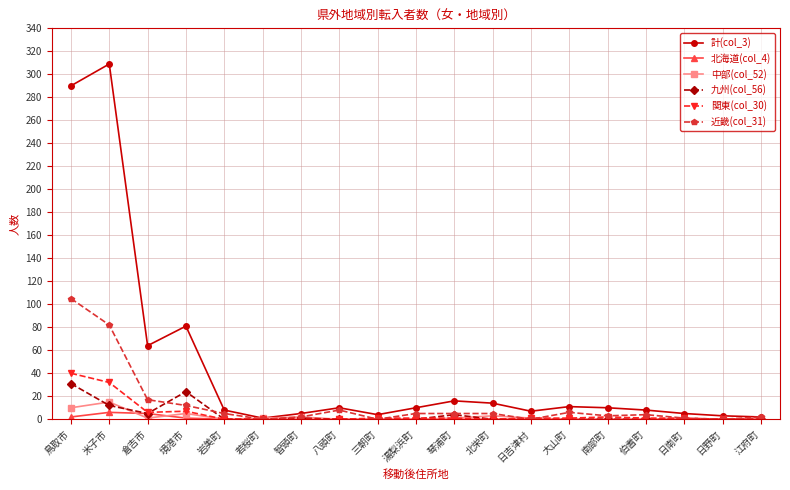

What is the label of the 3rd point from the left?

倉吉市